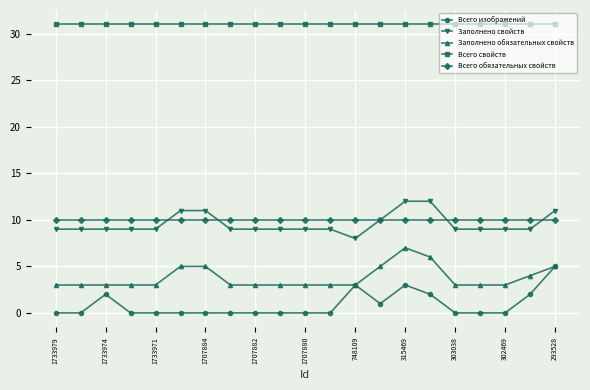

Rank the series by their maximum value, from lowest to highest.

Всего изображений, Заполнено обязательных свойств, Всего обязательных свойств, Заполнено свойств, Всего свойств